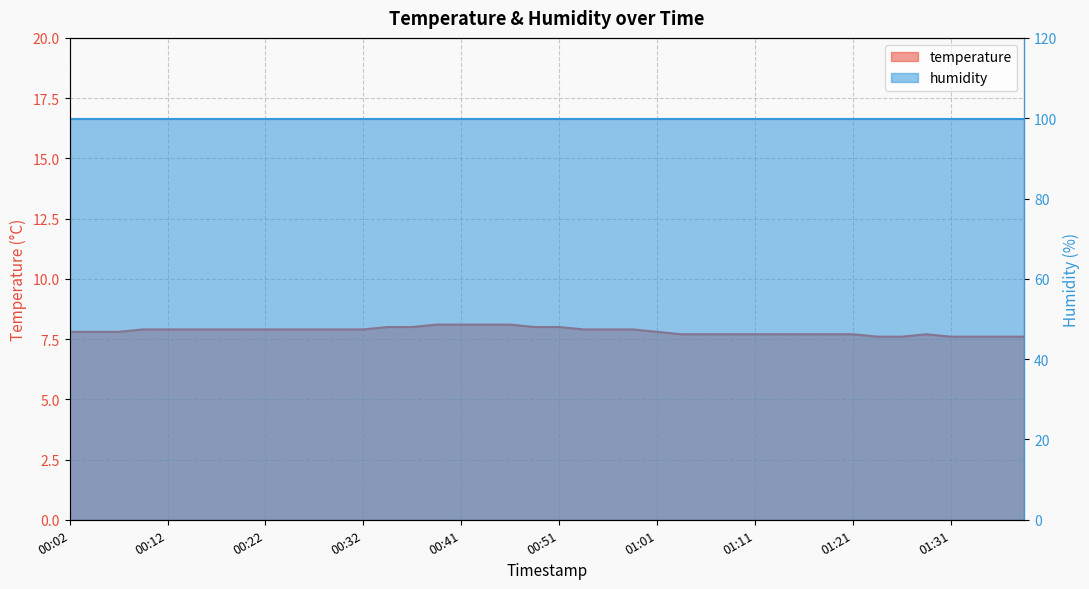

Does the chart display data point markers on the line(s)?

No